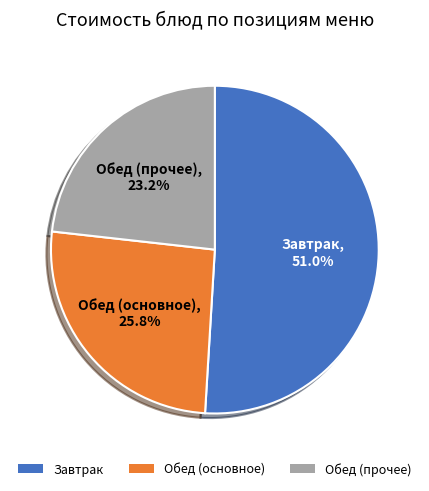

Is there any slice that represents more than half of the pie?

Yes